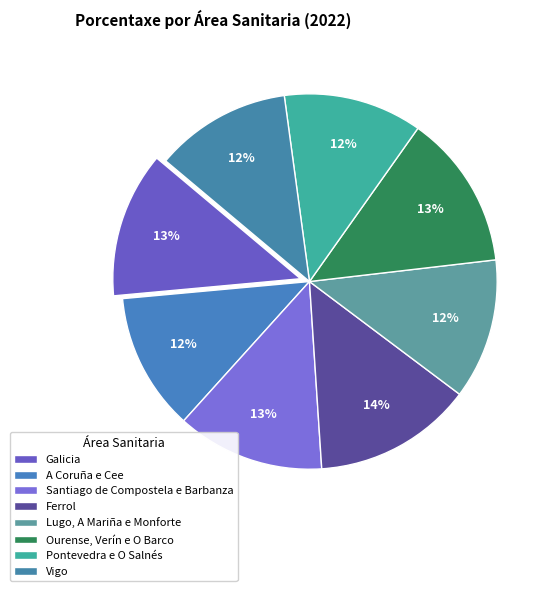

Rank the categories by value from highest to lowest.

Ferrol, Ourense, Verín e O Barco, Santiago de Compostela e Barbanza, Galicia, Lugo, A Mariña e Monforte, Pontevedra e O Salnés, A Coruña e Cee, Vigo